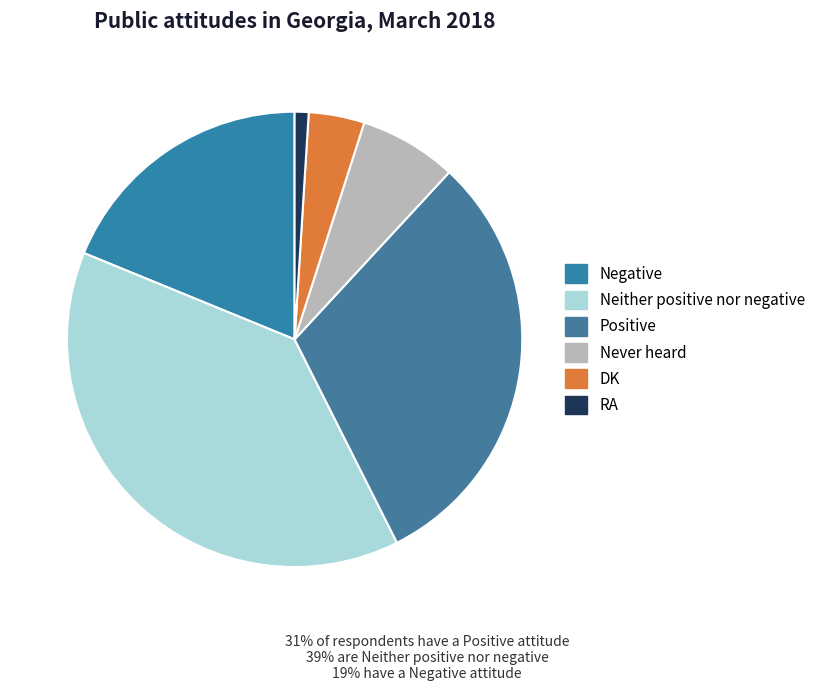

Combined, do Never heard and RA account for over 50%?

No